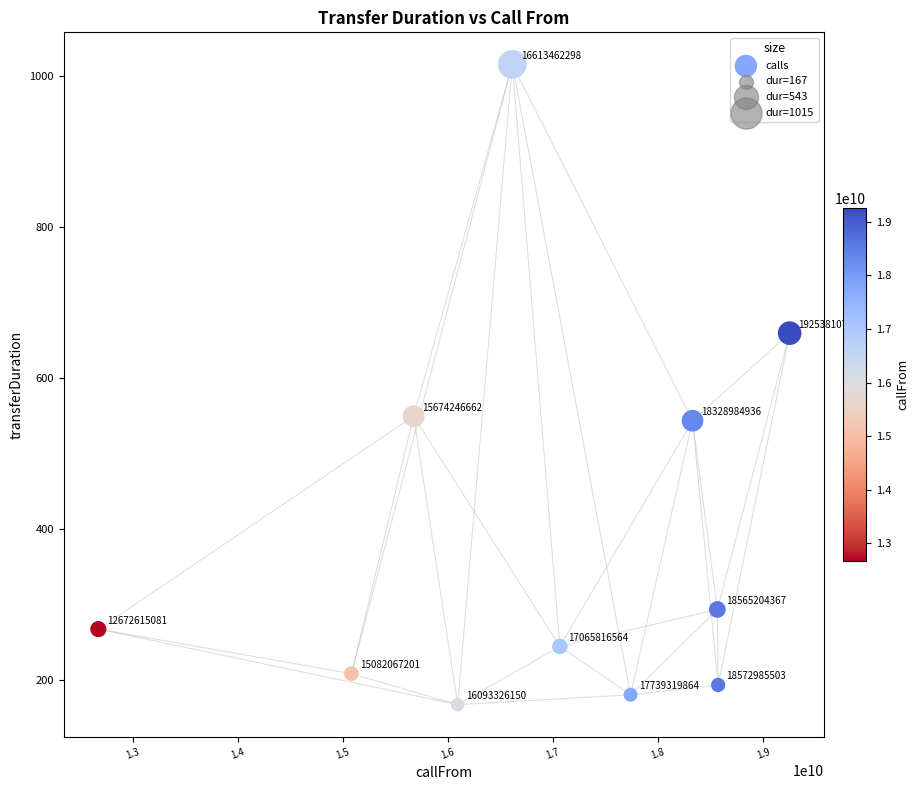

What Y value in the scatter plot is closest to 591?

549